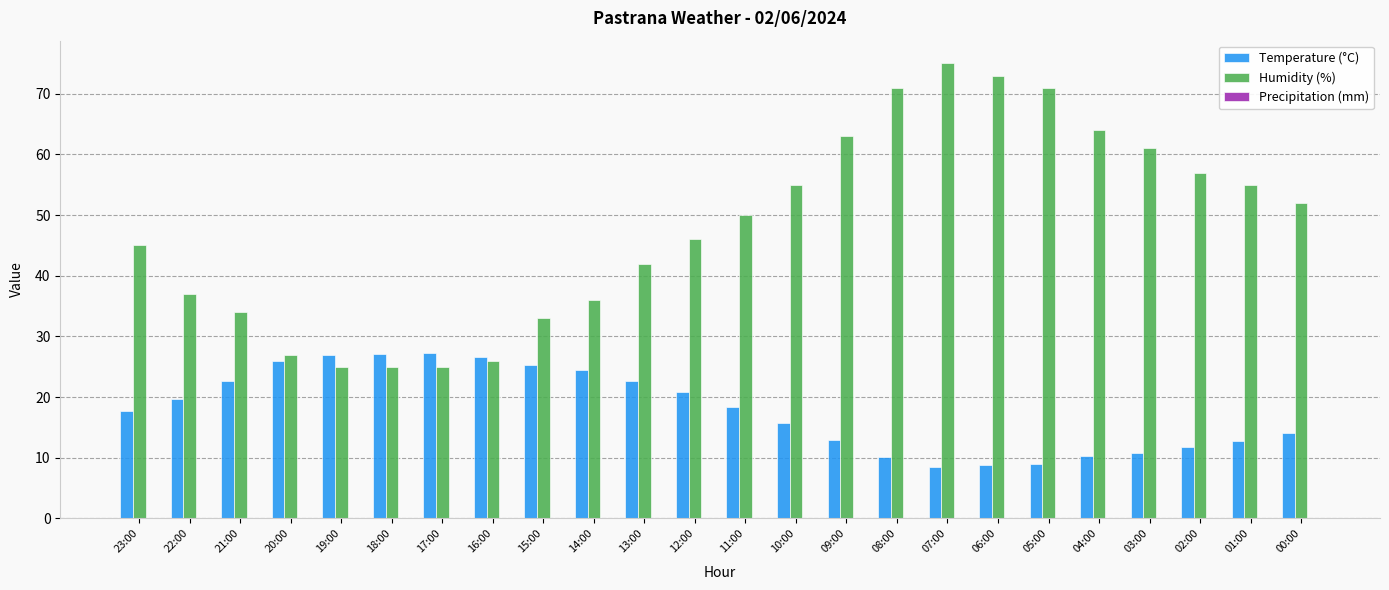

Rank the series by their maximum value, from highest to lowest.

Humidity (%), Temperature (°C)